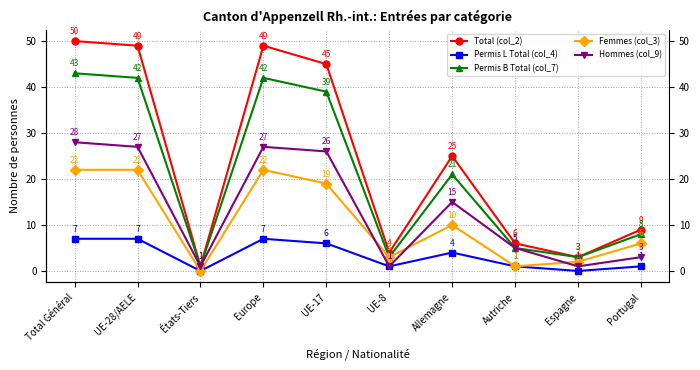

What is the difference between the maximum and second lowest values in the Femmes (col_3) series?

21